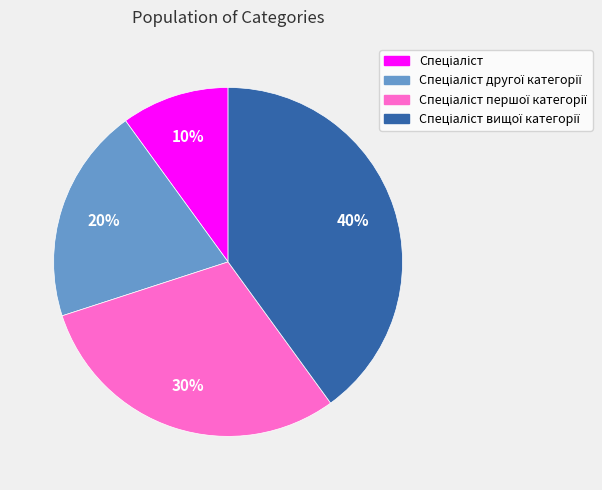

To the nearest percent, what is the difference between the largest and smallest slice percentages?

30%